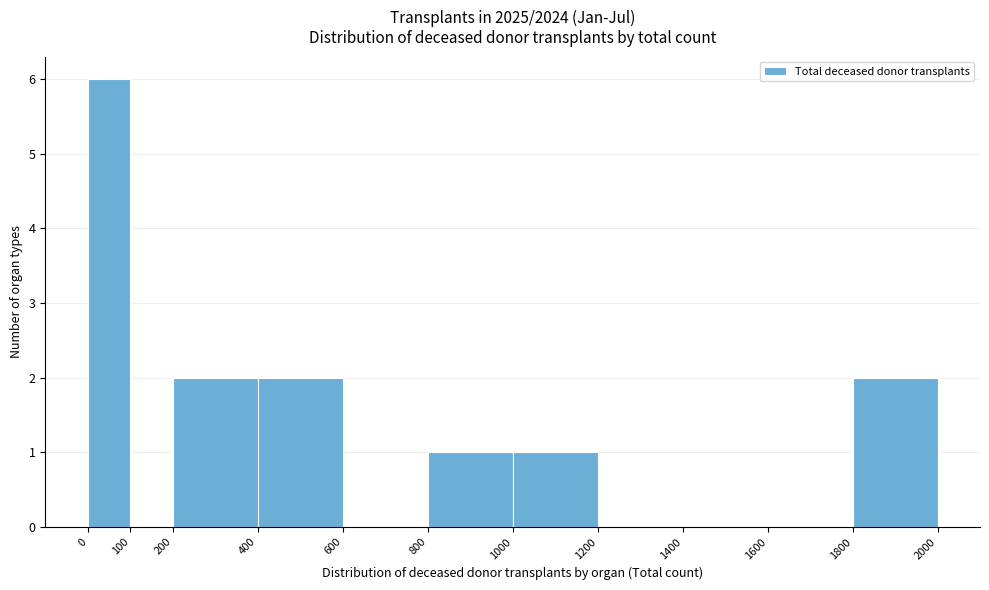

Reading left to right, list every bar in this chart as the range it spans on the x-axis followed by its height. The values are not printed on the chart, so give them approximately, as read against the axis.

0 to 100: 6
100 to 200: 0
200 to 400: 2
400 to 600: 2
600 to 800: 0
800 to 1000: 1
1000 to 1200: 1
1200 to 1400: 0
1400 to 1600: 0
1600 to 1800: 0
1800 to 2000: 2